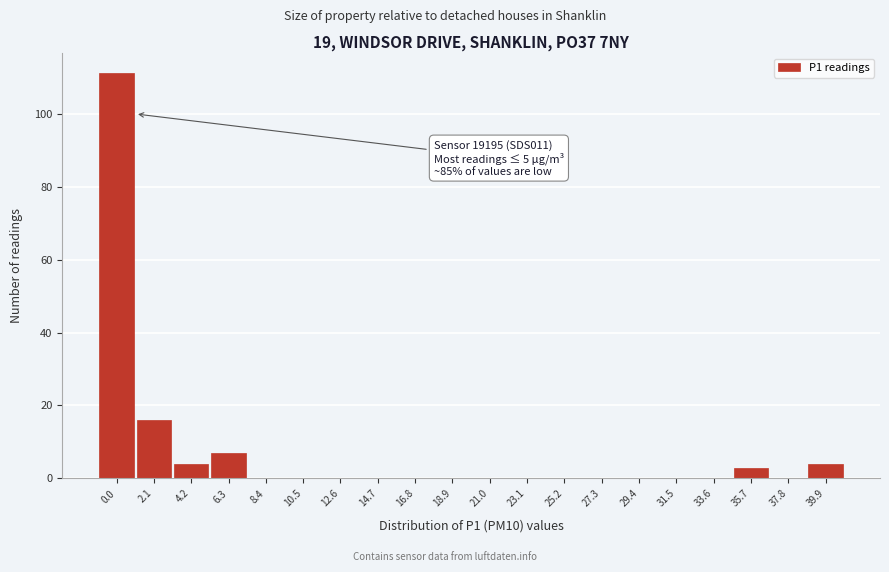

Reading right to left, extract all data points from this chart.

39.9=4	37.8=0	35.7=3	33.6=0	31.5=0	29.4=0	27.3=0	25.2=0	23.1=0	21.0=0	18.9=0	16.8=0	14.7=0	12.6=0	10.5=0	8.4=0	6.3=7	4.2=4	2.1=16	0.0=111